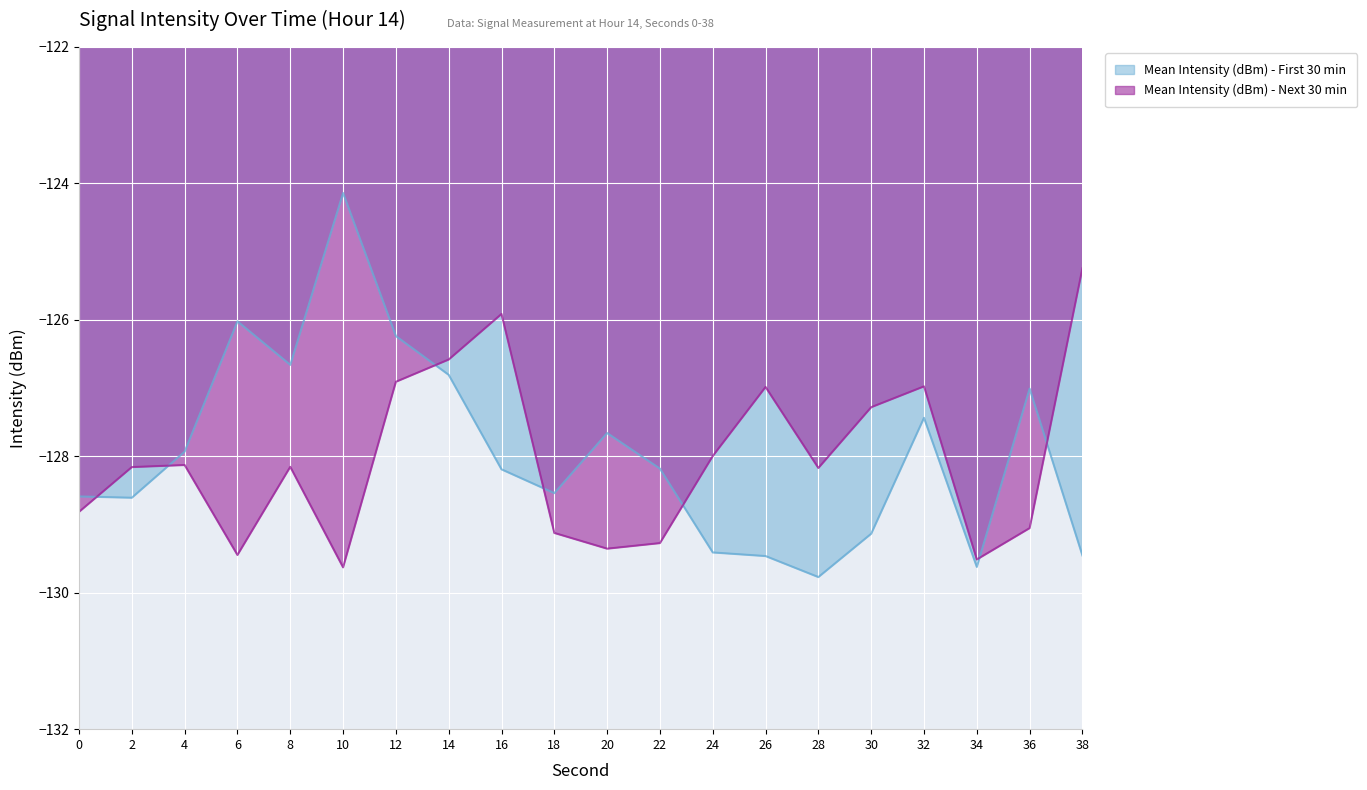

What are all the series names shown in the legend?

Mean Intensity (dBm) - First 30 min, Mean Intensity (dBm) - Next 30 min